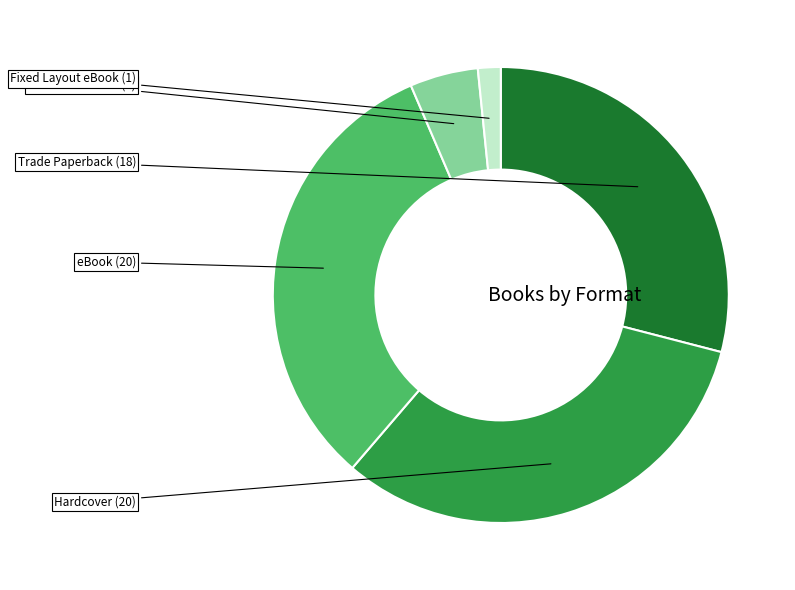

Is there a majority slice in this chart?

No